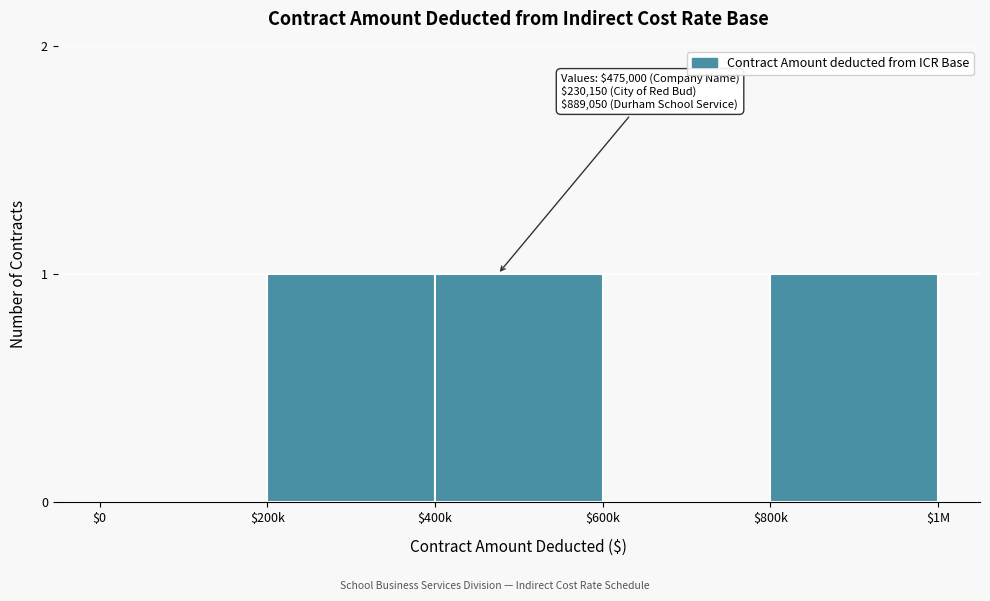

True or false: the data shows 1 at $400k.

True